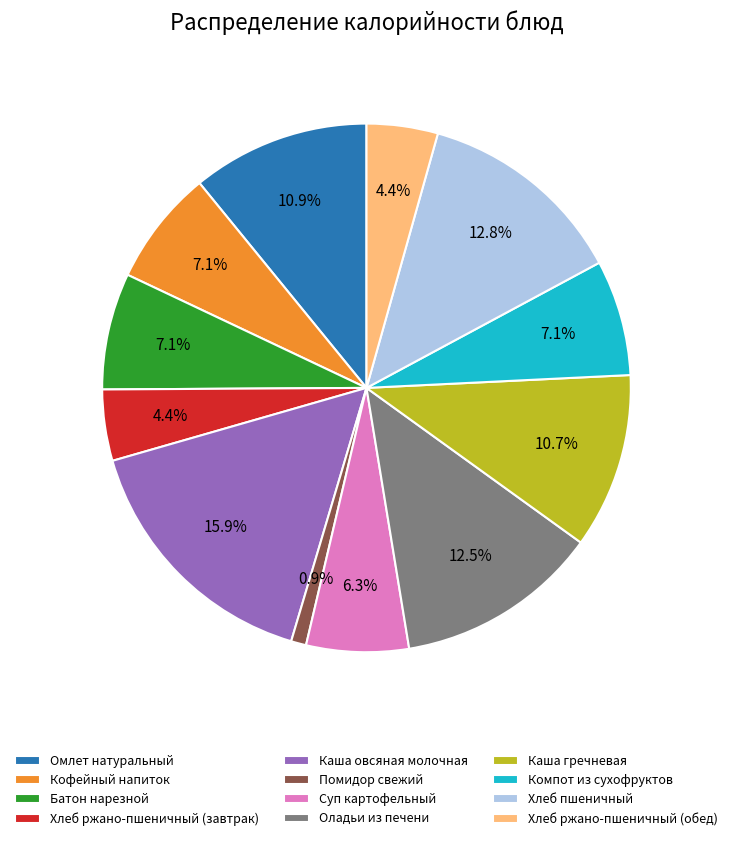

The Хлеб ржано-пшеничный (завтрак) slice represents 4% of the pie. True or false?

True